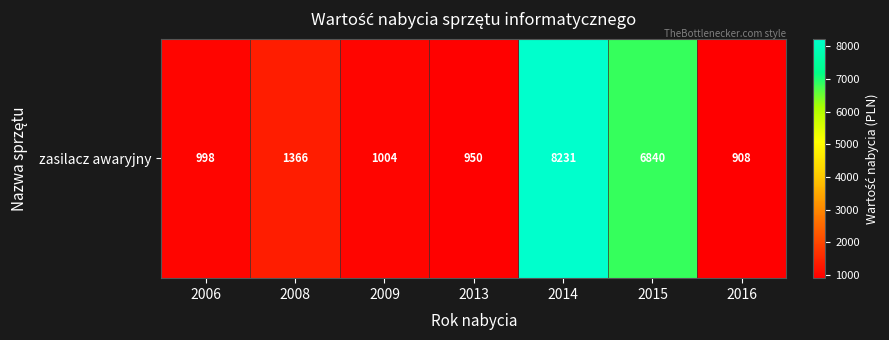

The chart shows a value of 1613.7 at 2009. True or false?

False